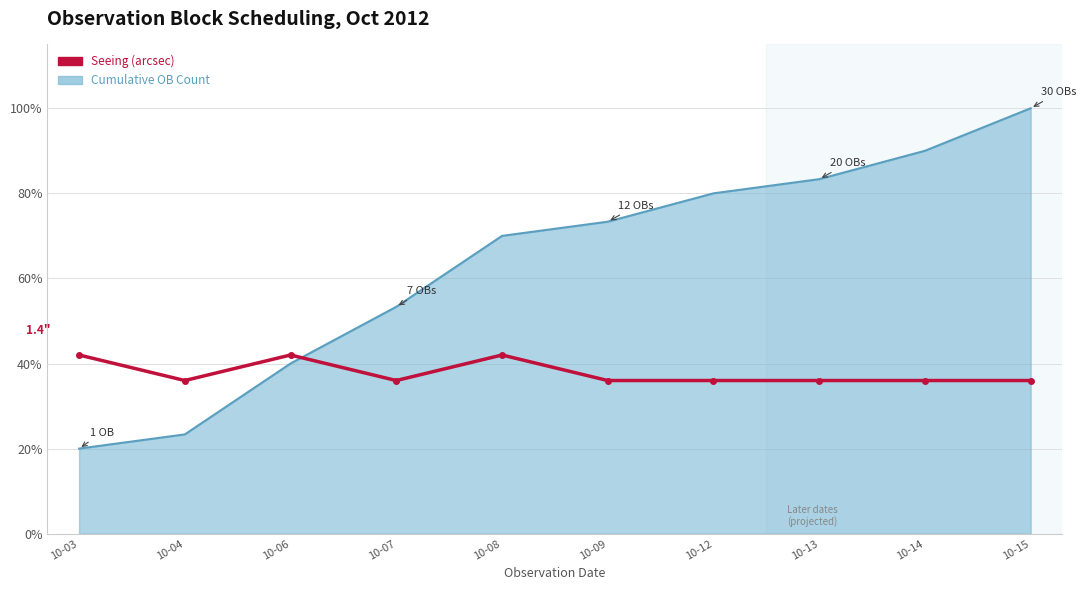

Between 10-08 and 10-15, which series saw the biggest shift?

Cumulative OB Count